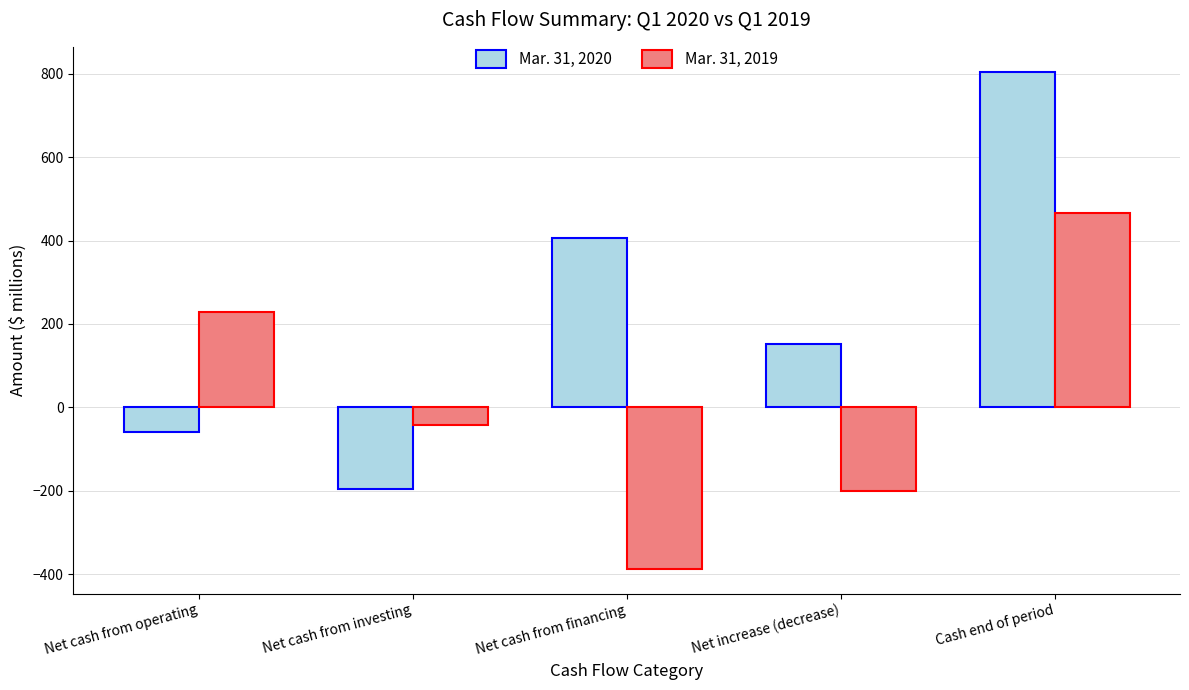

What position from the right is Net cash from investing?

4